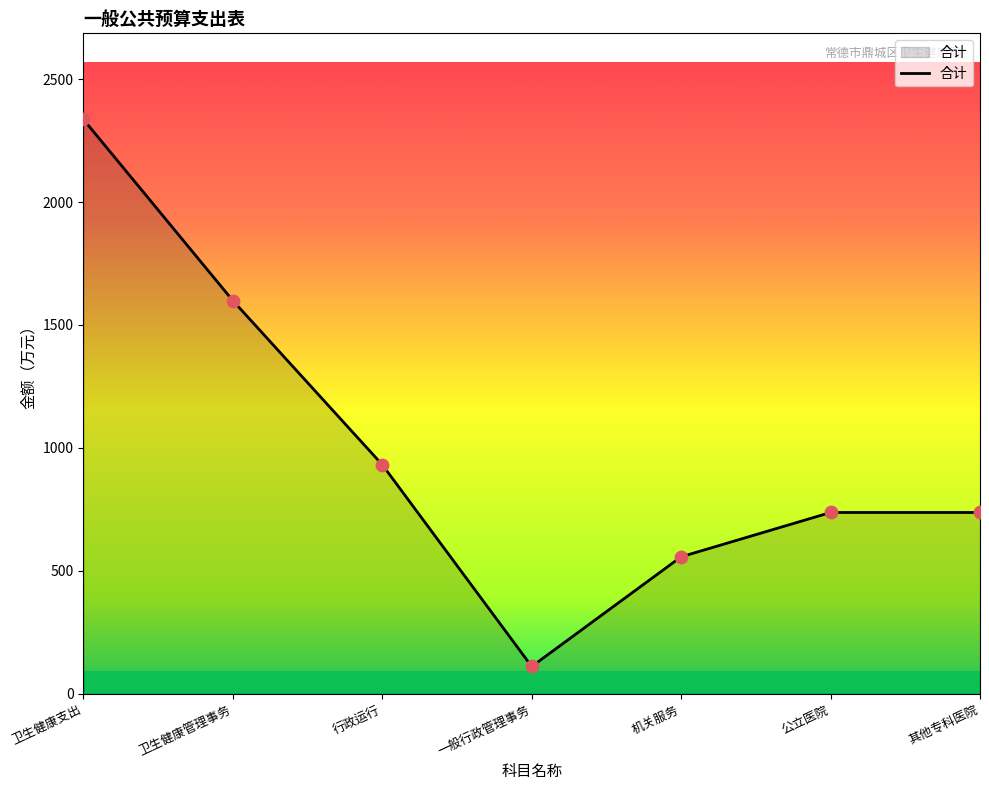

Between 一般行政管理事务 and 其他专科医院, which is larger?

其他专科医院